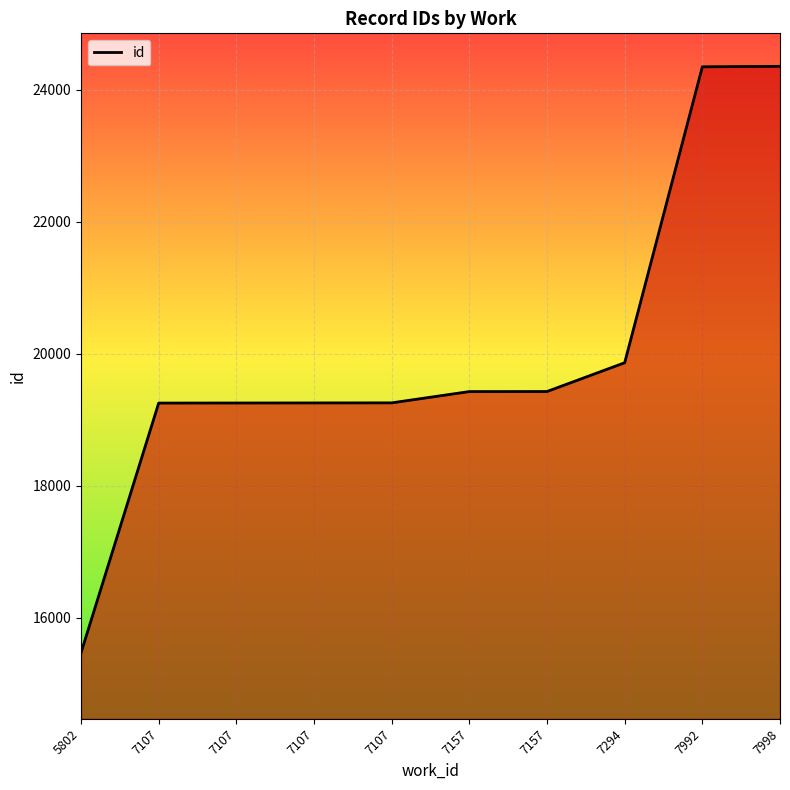

How many lines are shown in the chart?

1